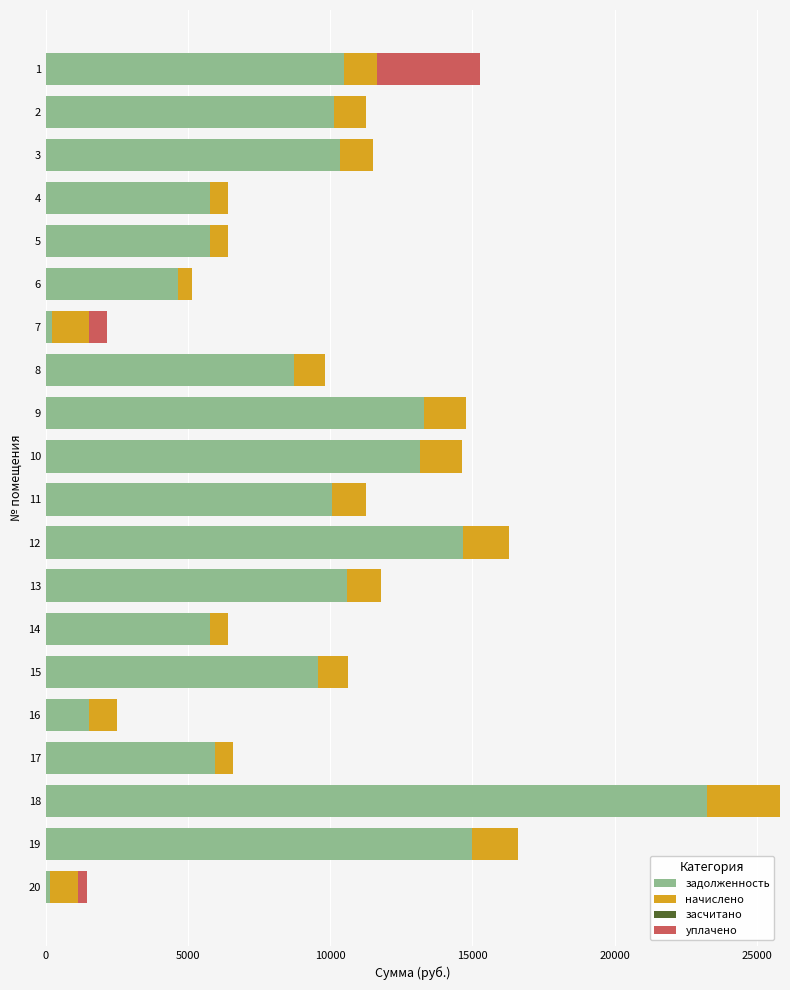

What is the total value across all series at 2?

11259.0